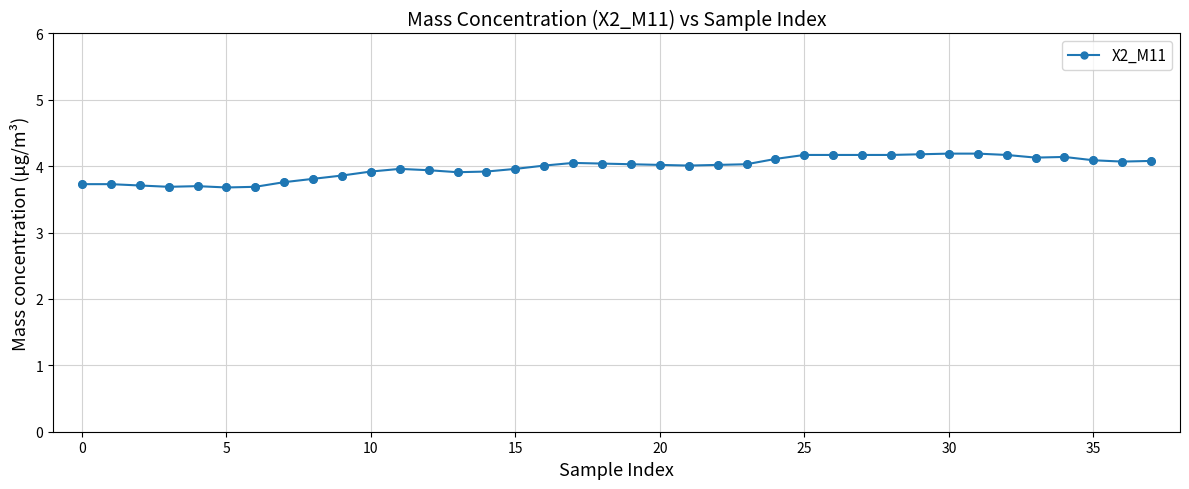

What is the average value?

4.0